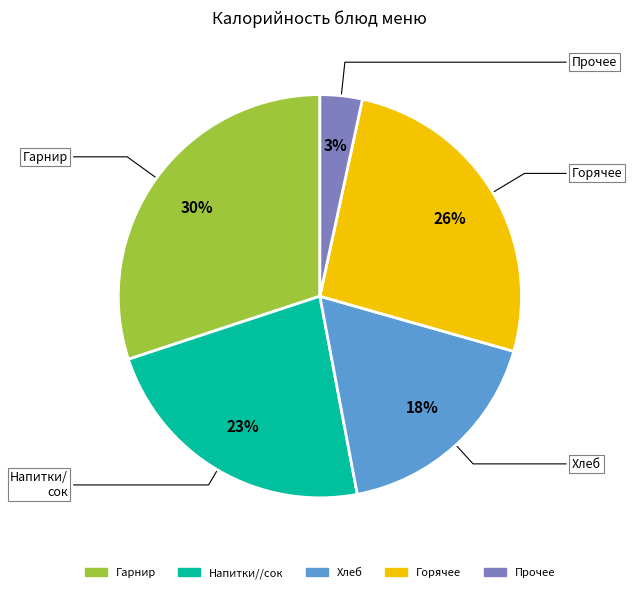

Is there any slice that represents more than half of the pie?

No